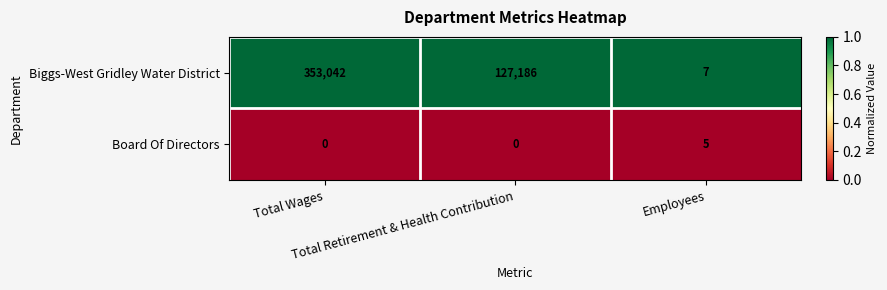

Rank the series by their average value, from lowest to highest.

Board Of Directors, Biggs-West Gridley Water District